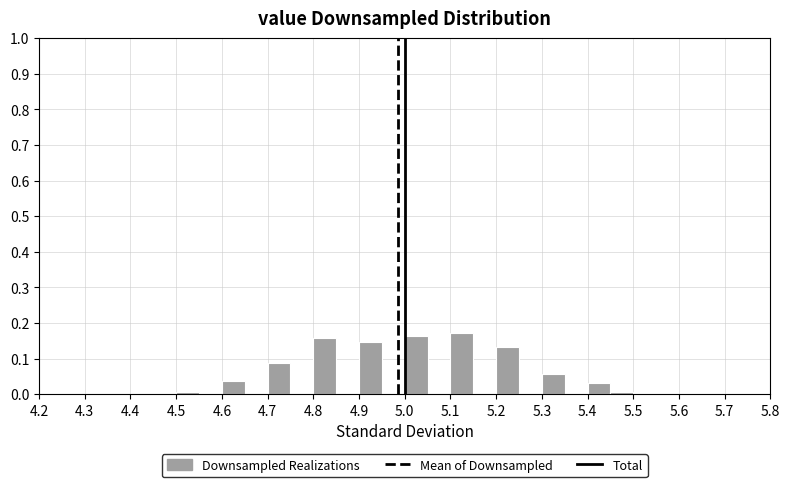

Reading left to right, transcribe this chart: for each bar, give the range it covers on the x-axis and its height. The values are not printed on the chart, so give them approximately, as read against the axis.

4.50 to 4.55: under 0.01
4.55 to 4.60: 0
4.60 to 4.65: 0.04
4.65 to 4.70: 0
4.70 to 4.75: 0.09
4.75 to 4.80: 0
4.80 to 4.85: 0.16
4.85 to 4.90: 0
4.90 to 4.95: 0.15
4.95 to 5.00: 0
5.00 to 5.05: 0.16
5.05 to 5.10: 0
5.10 to 5.15: 0.17
5.15 to 5.20: 0
5.20 to 5.25: 0.13
5.25 to 5.30: 0
5.30 to 5.35: 0.06
5.35 to 5.40: 0
5.40 to 5.45: 0.03
5.45 to 5.50: under 0.01